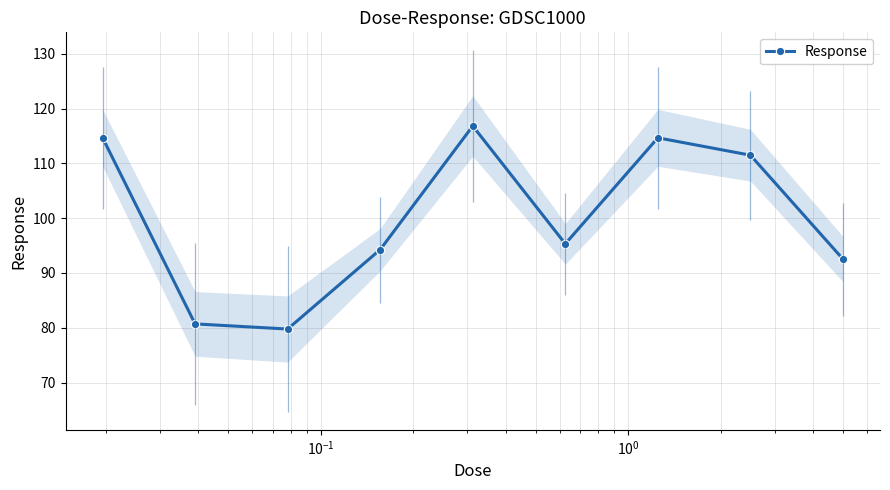

What is the maximum value shown in the chart?

116.8